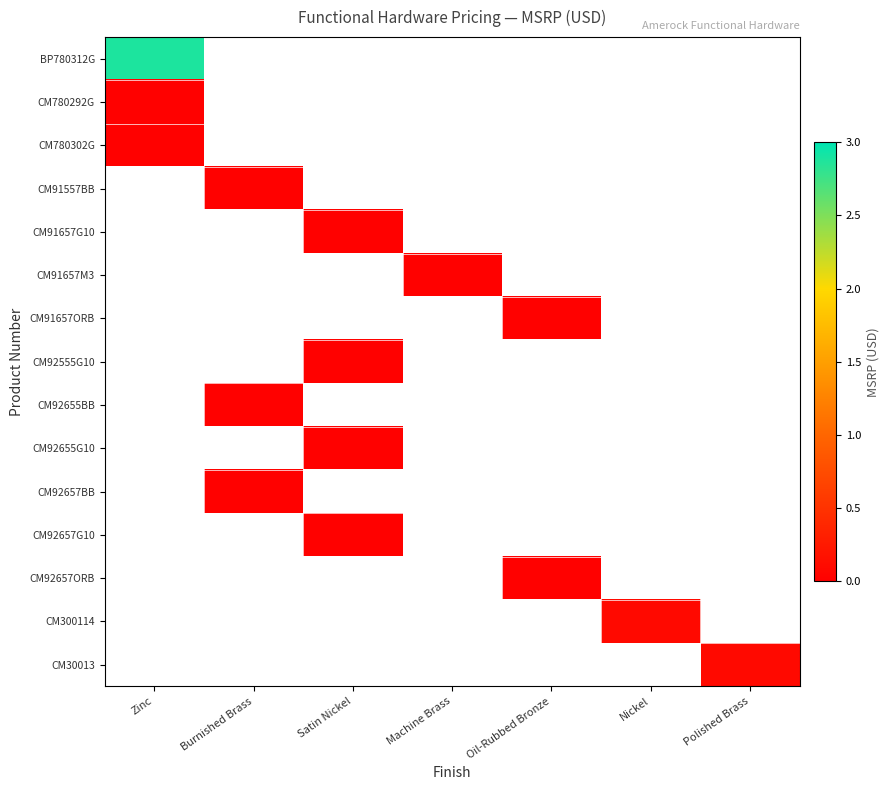

How many series are shown in this chart?

15